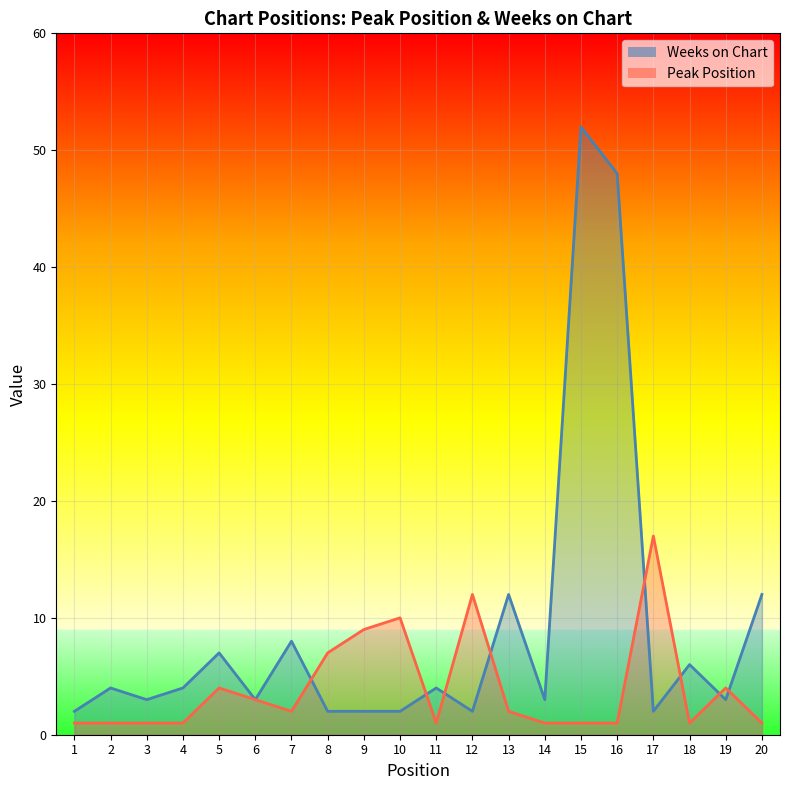

What is the average value of the Weeks on Chart series?

9